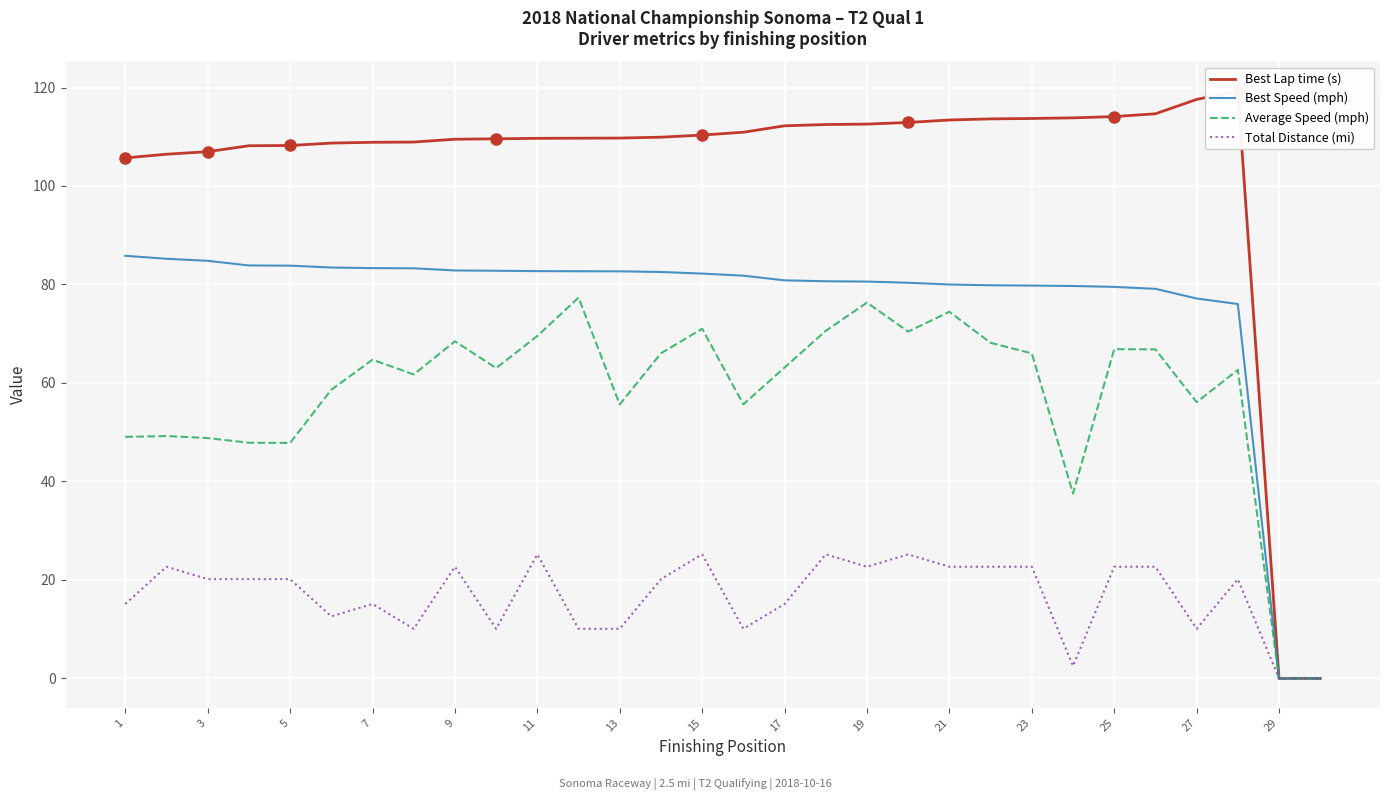

True or false: Average Speed (mph) has a value of 63.1 at 17.

True